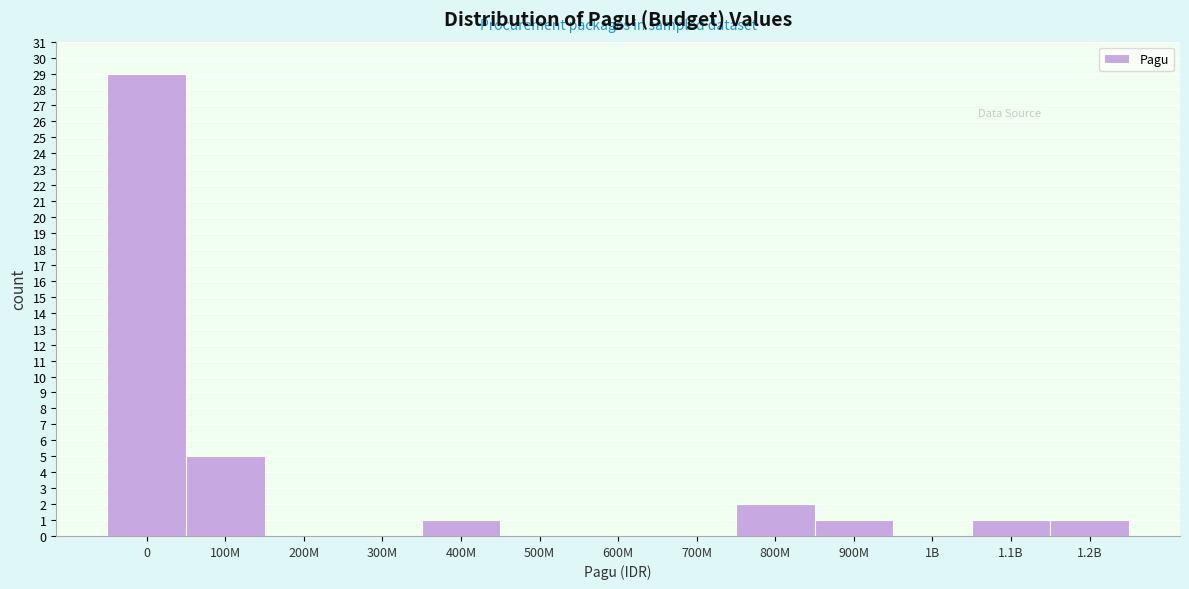

Reading left to right, list all the values displayed in this chart.

0=29	100M=5	200M=0	300M=0	400M=1	500M=0	600M=0	700M=0	800M=2	900M=1	1B=0	1.1B=1	1.2B=1